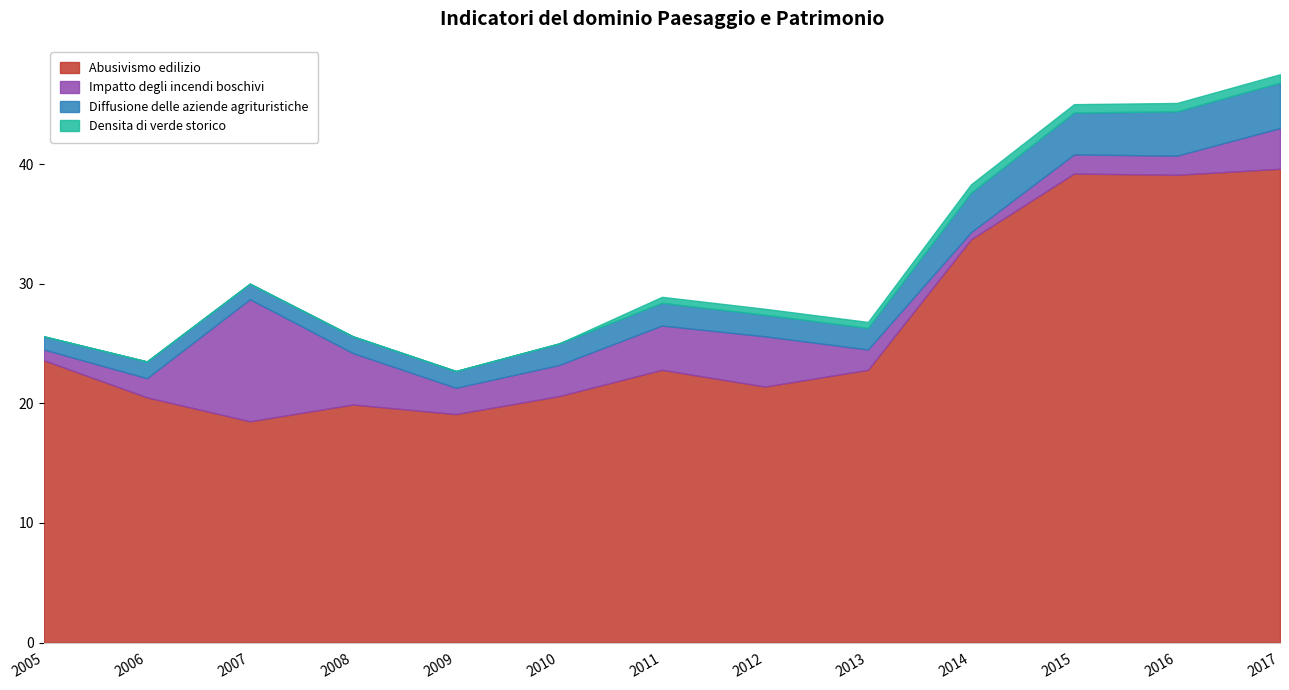

How many data points in Abusivismo edilizio are less than 22?

6